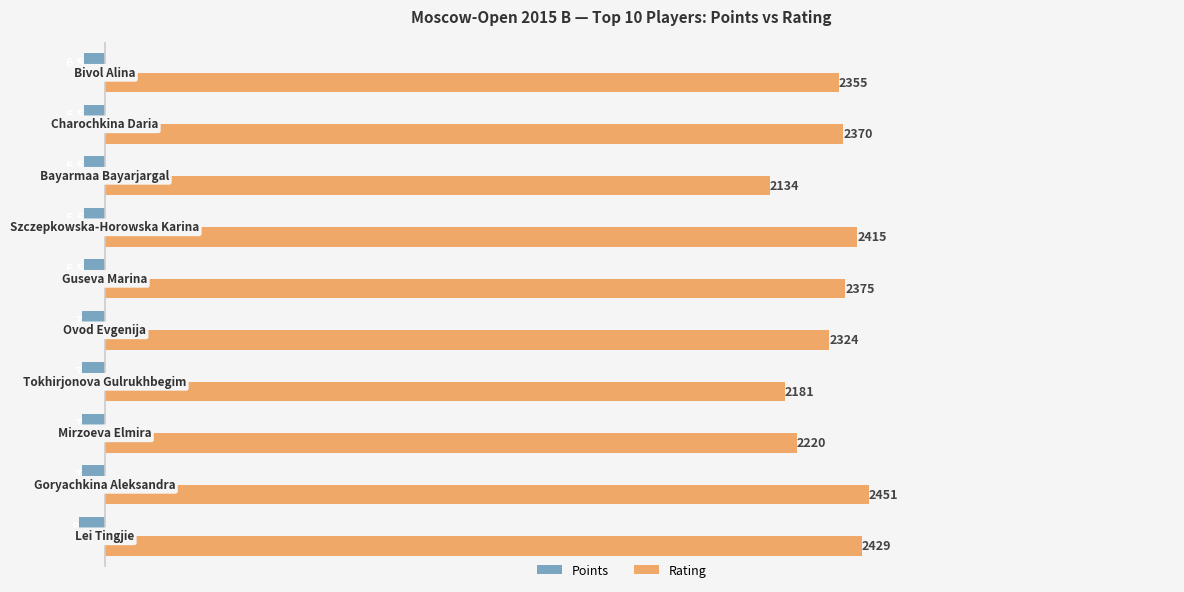

What are all the series names shown in the legend?

Points, Rating